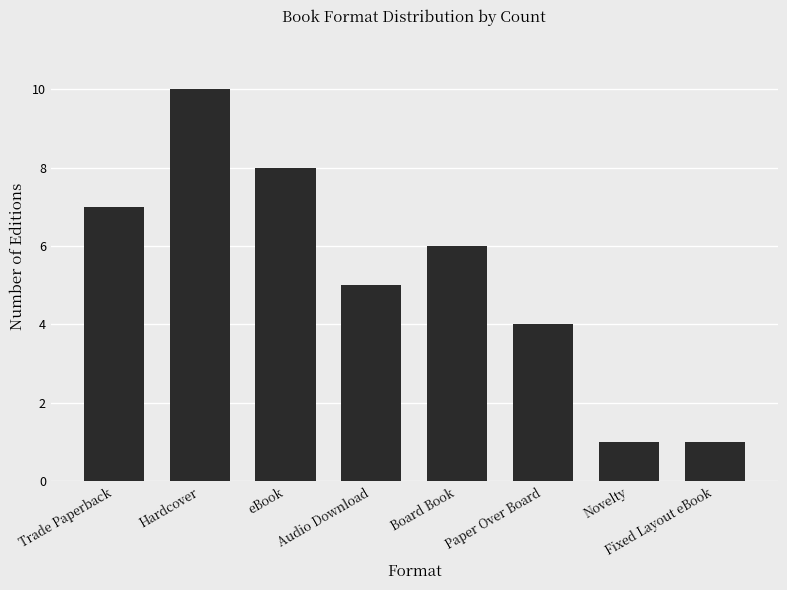

What is the greatest value displayed?

10